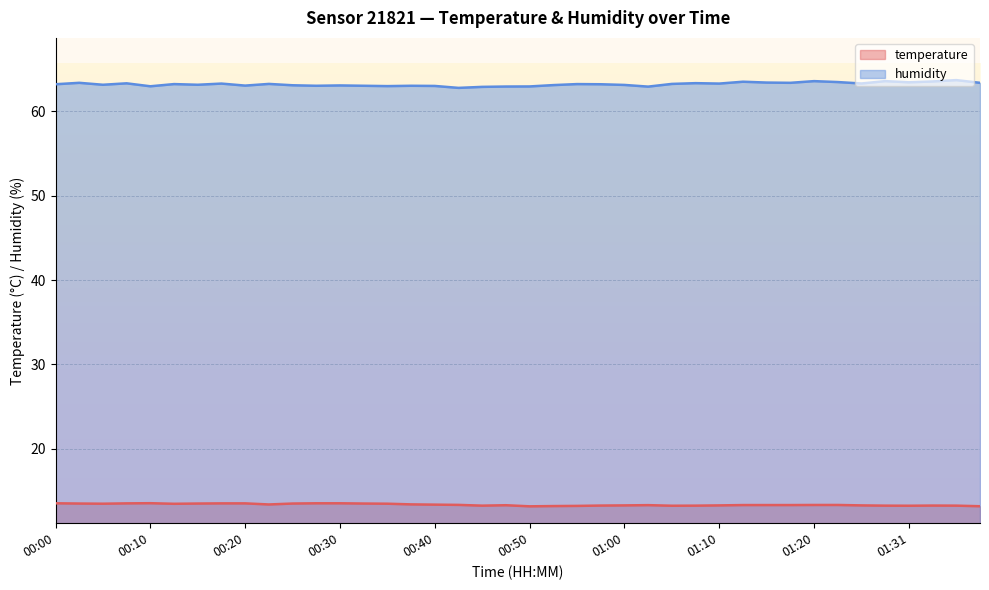

What position from the left is 00:50?

21